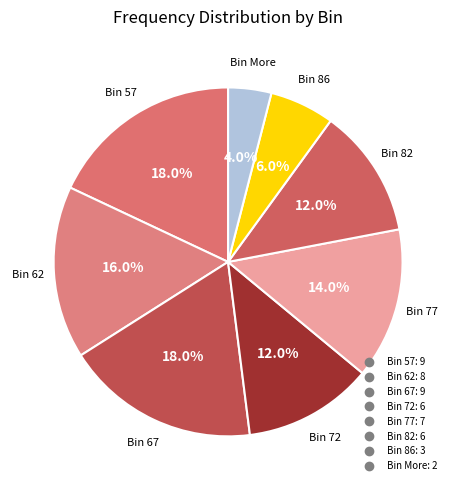

How many slices are in this pie chart?

8